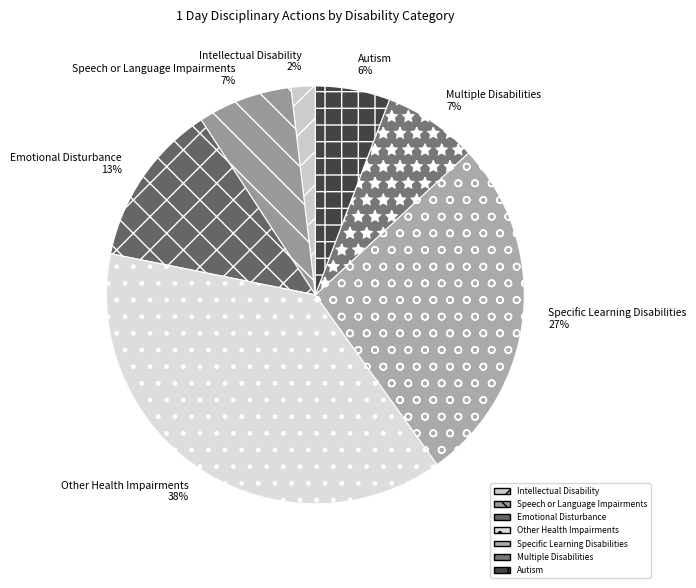

Which has a higher value, Emotional Disturbance or Multiple Disabilities?

Emotional Disturbance